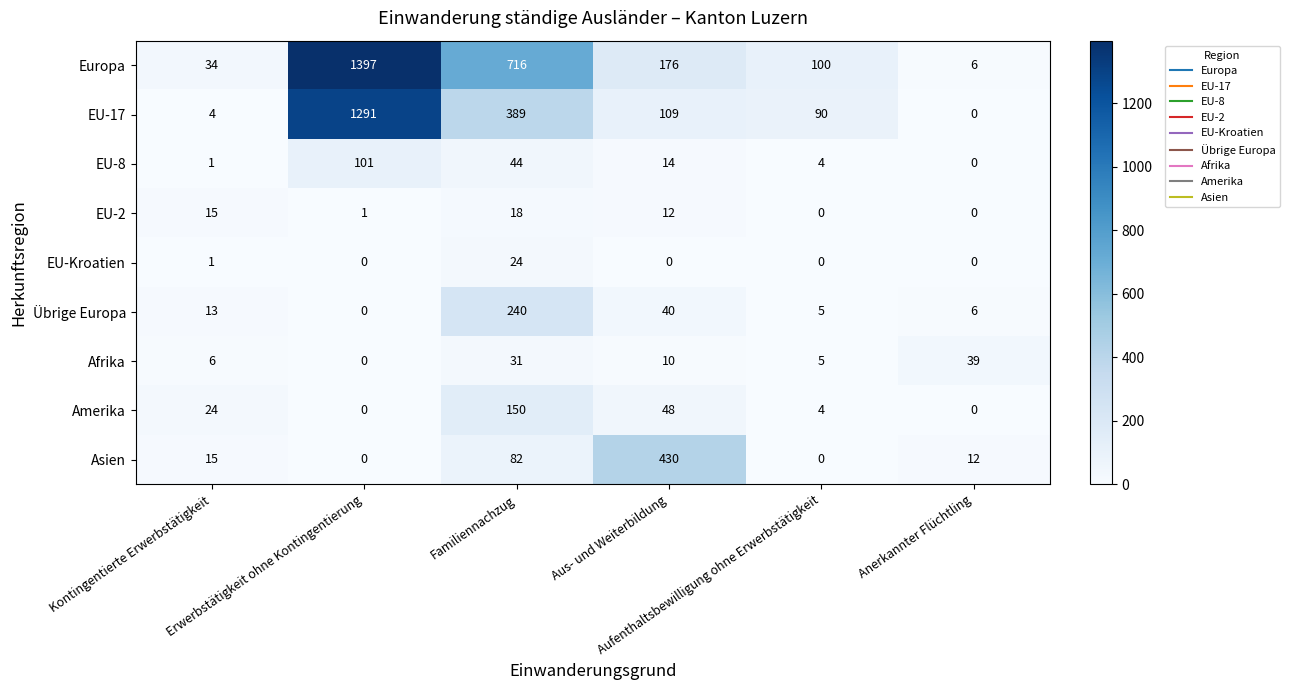

List the series in order of their peak value, lowest first.

EU-2, EU-Kroatien, Afrika, EU-8, Amerika, Übrige Europa, Asien, EU-17, Europa